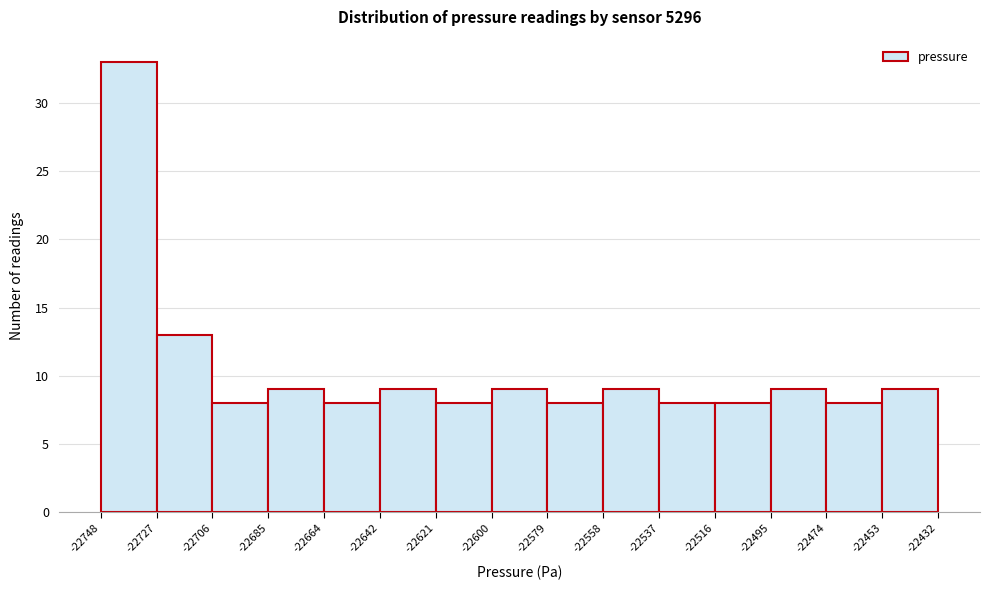

Reading left to right, transcribe this chart: for each bar, give the range it covers on the x-axis and its height. The values are not printed on the chart, so give them approximately, as read against the axis.

-22748 to -22727: 33
-22727 to -22706: 13
-22706 to -22685: 8
-22685 to -22664: 9
-22664 to -22642: 8
-22642 to -22621: 9
-22621 to -22600: 8
-22600 to -22579: 9
-22579 to -22558: 8
-22558 to -22537: 9
-22537 to -22516: 8
-22516 to -22495: 8
-22495 to -22474: 9
-22474 to -22453: 8
-22453 to -22432: 9